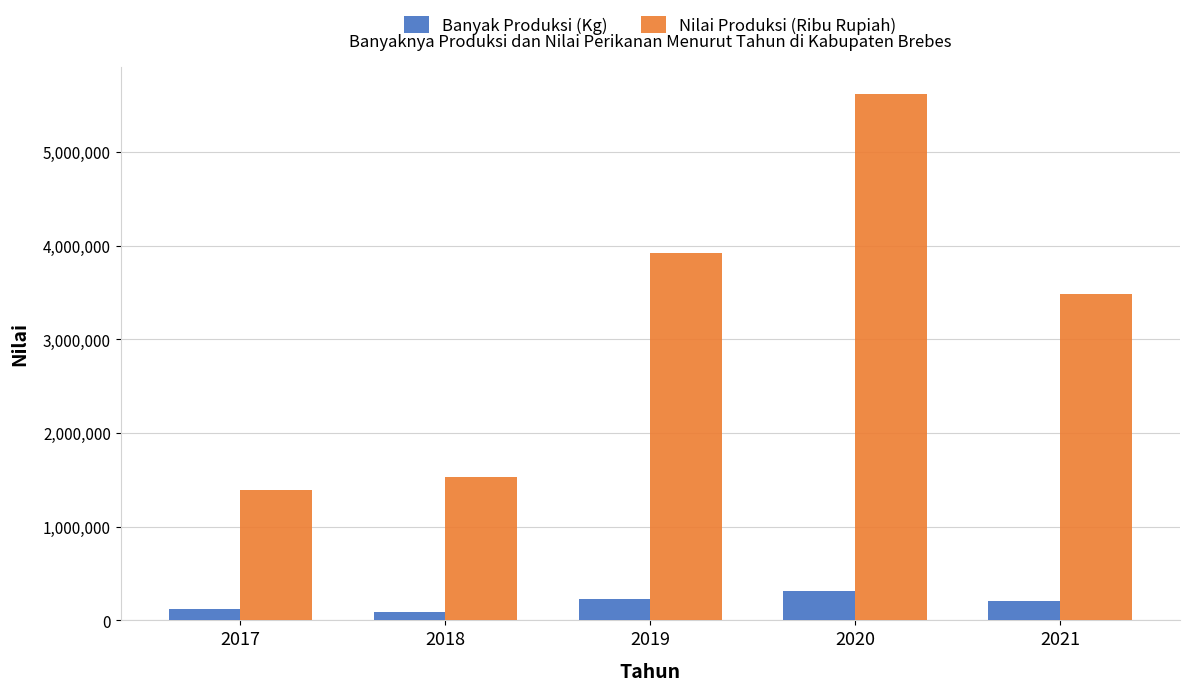

The value of Banyak Produksi (Kg) at 2020 is 517875. True or false?

False